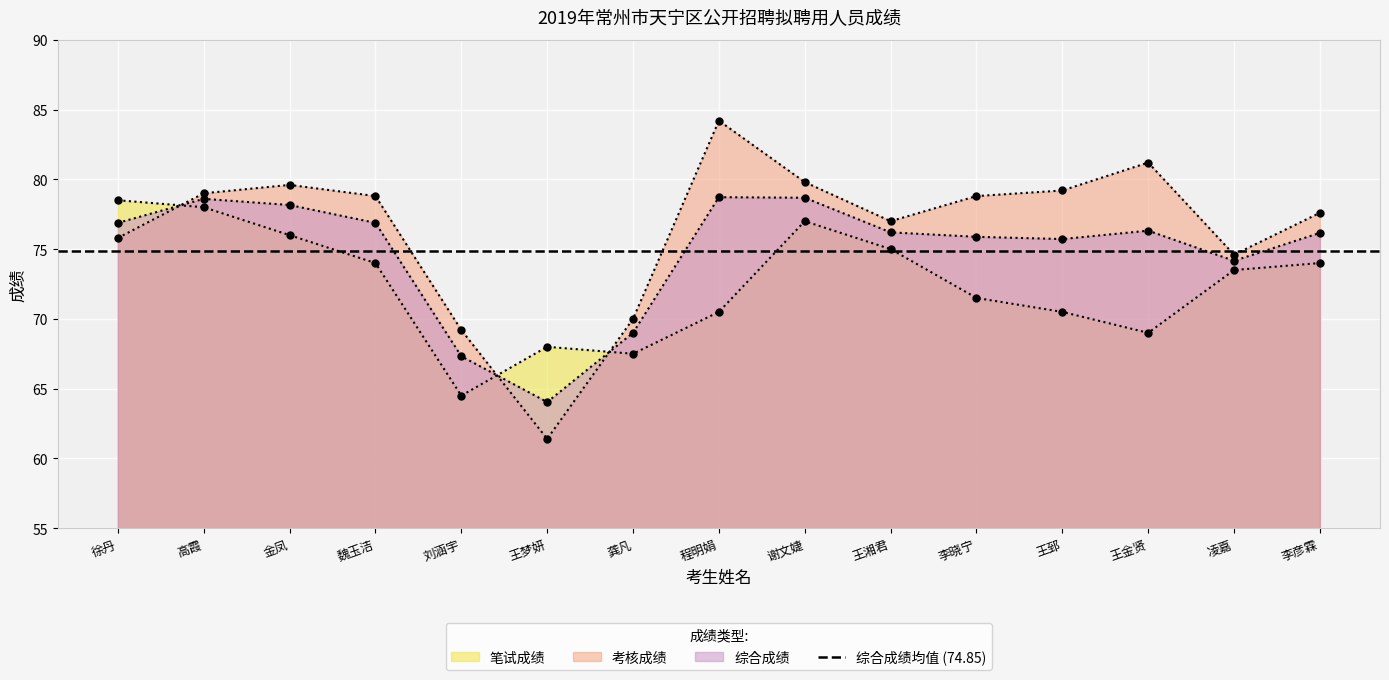

What is the greatest value displayed?

84.2